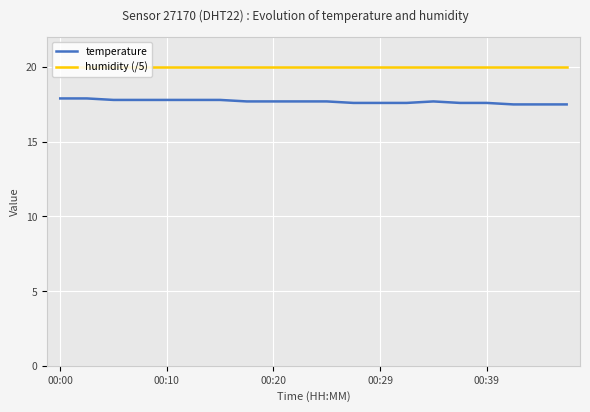

True or false: temperature has more than 2 interior local peaks.

False